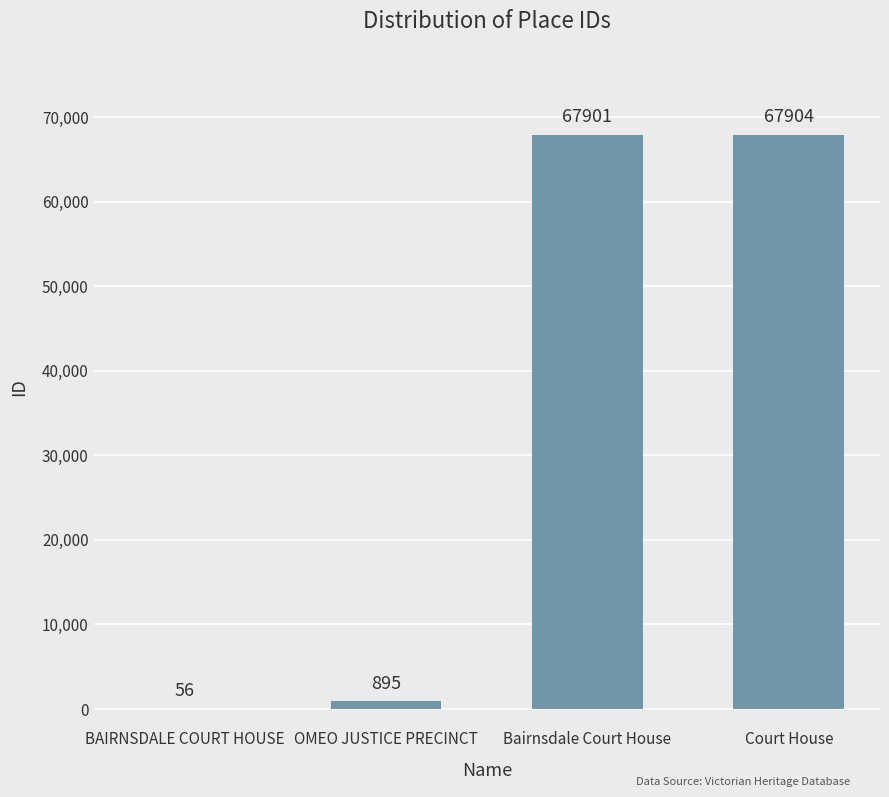

Which label corresponds to the largest value in the chart?

Court House